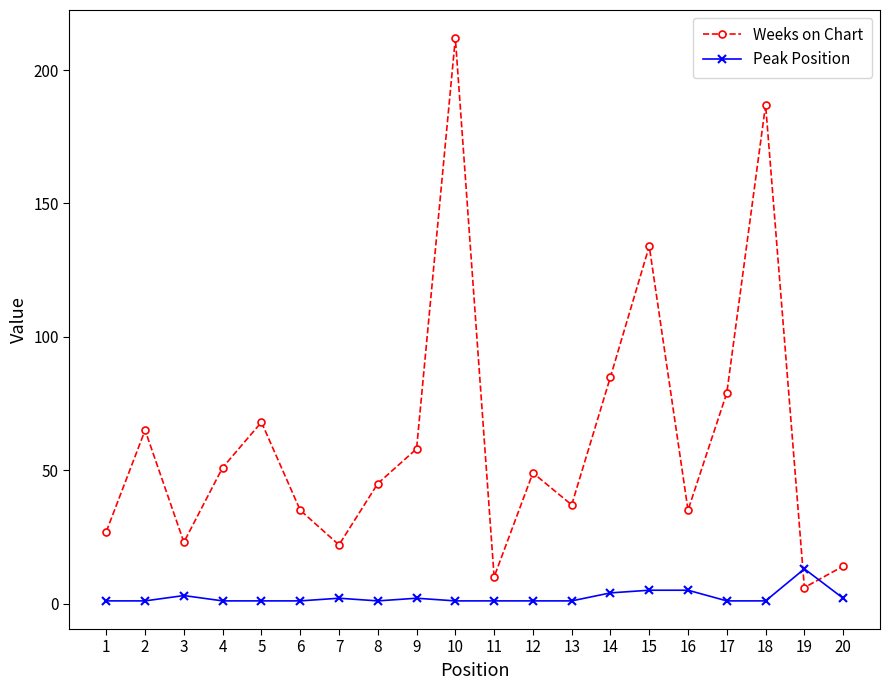

Which category has the highest value in the Peak Position series?

19